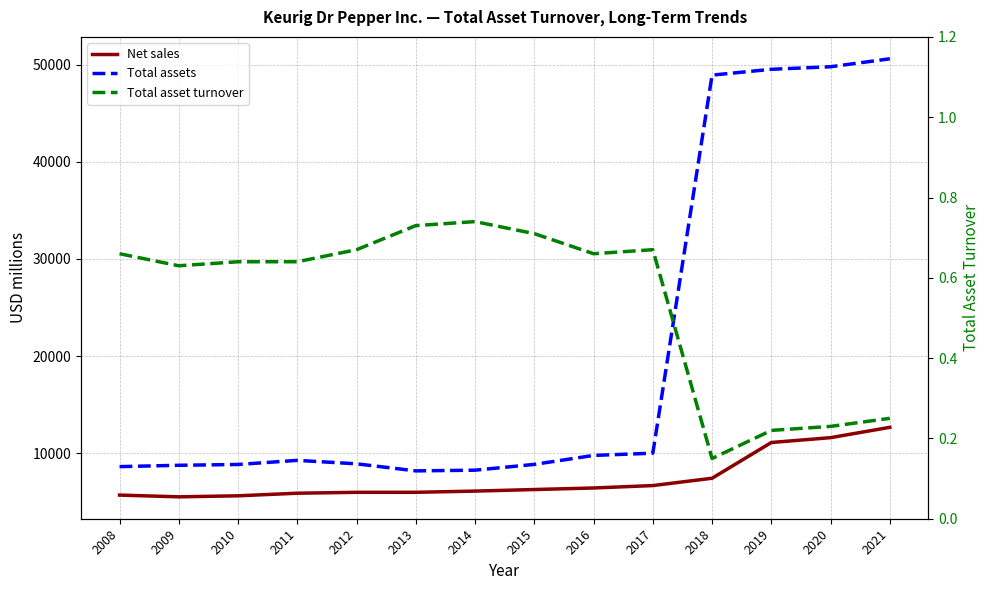

What is the difference between the second highest and minimum values in the Total assets series?

41578.0